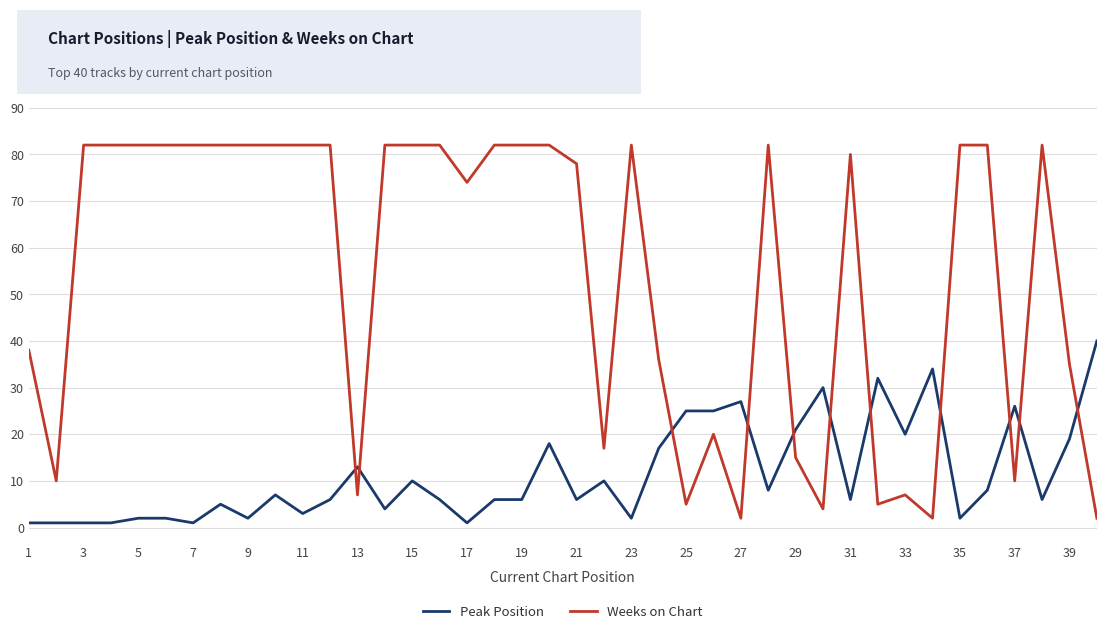

Which series has the largest range (max minus min)?

Weeks on Chart